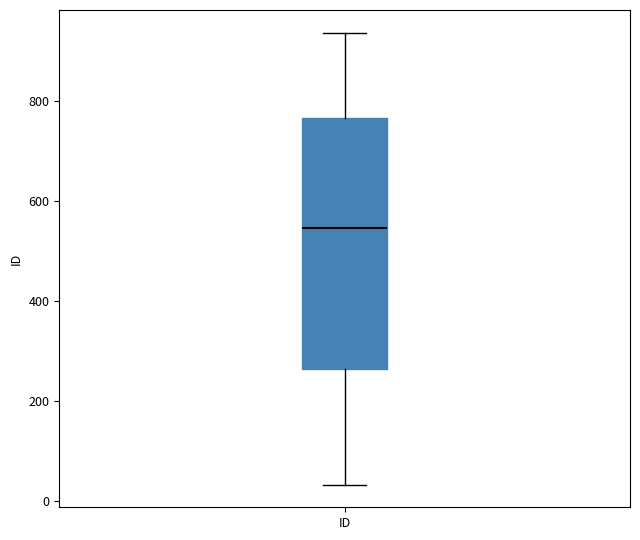

Read this box plot against the y-axis: the position of the median line, the range covered by the box, and the ends of both whiskers. The values are not printed on the chart, so give them approximately, as read against the axis.

median 540, box 260 to 760, whiskers 40 to 940